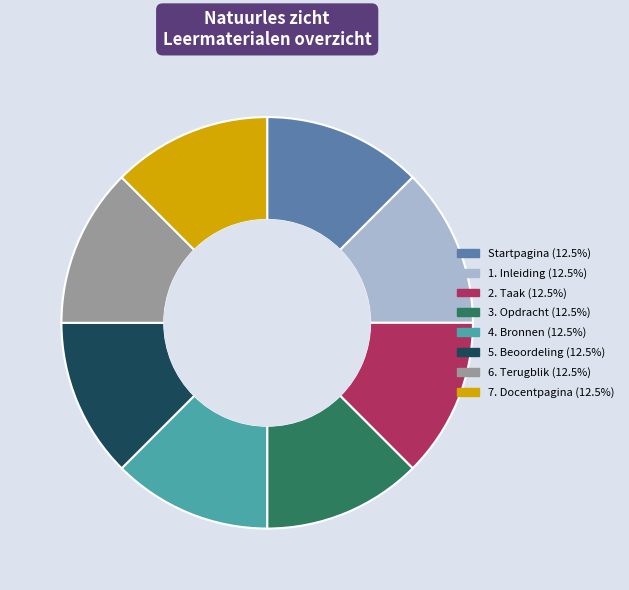

Approximately how many times larger is the value at 6. Terugblik compared to Startpagina?

1.0